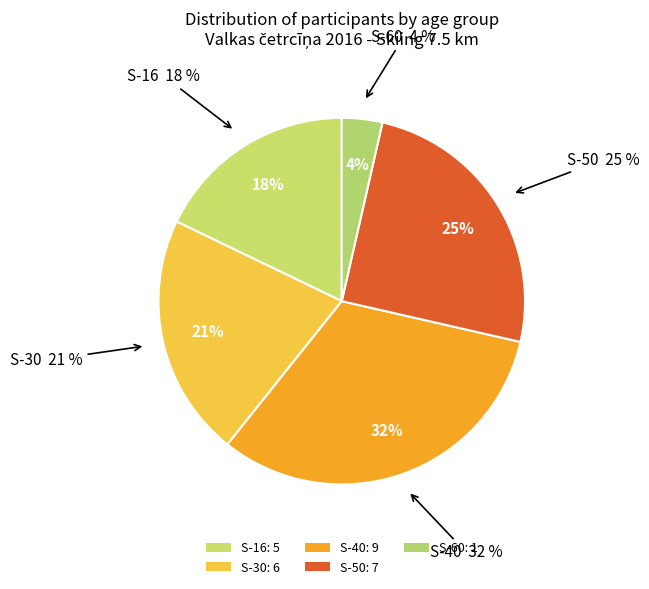

To the nearest percent, what is the average slice percentage?

20%